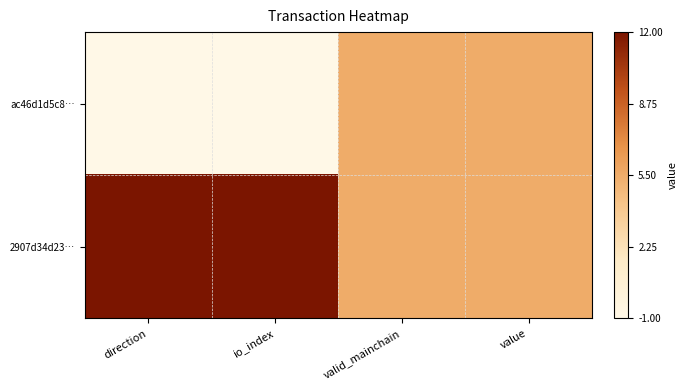

How many data points does each series have?

4